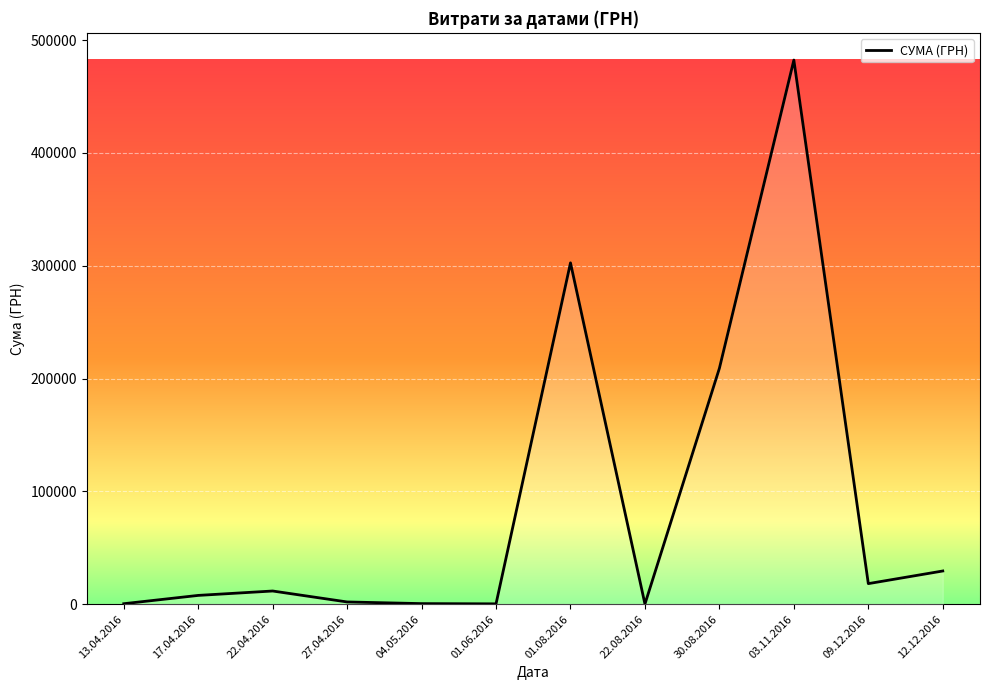

What is the sum of the values at 01.06.2016 and 22.08.2016?

348.5